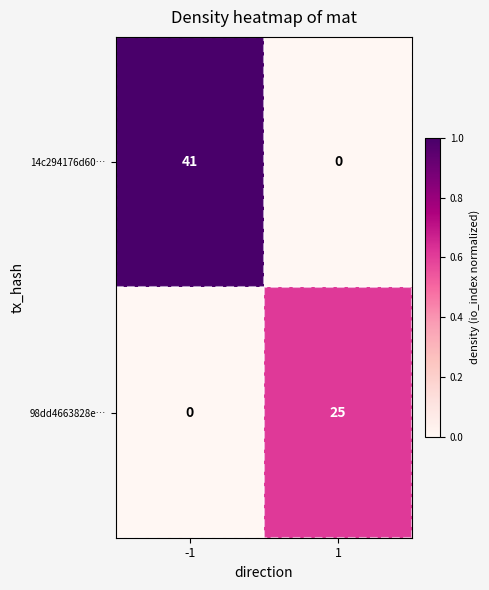

At how many categories does at least one series exceed 0?

2